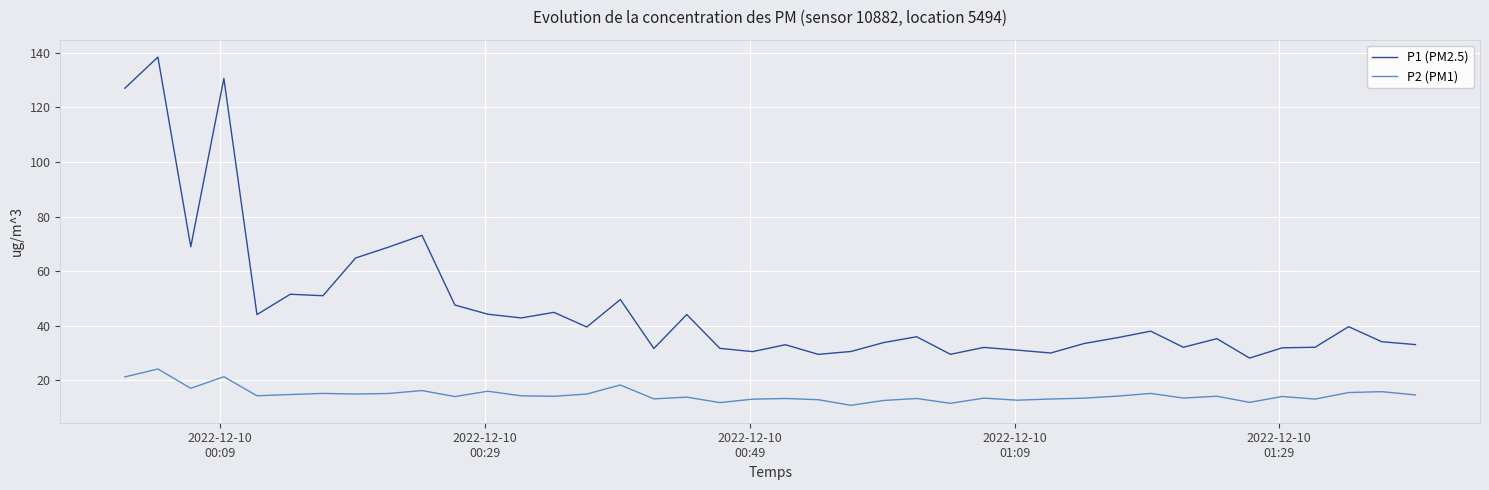

Rank the series by their average value, from highest to lowest.

P1 (PM2.5), P2 (PM1)